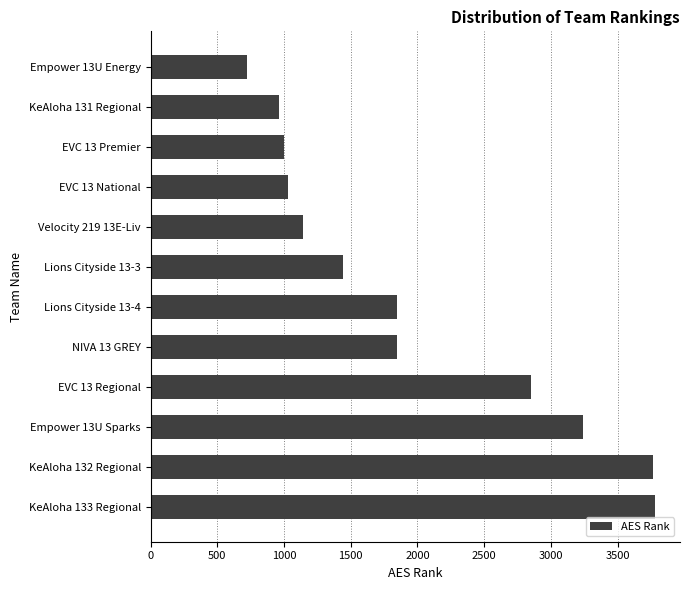

Are the bars grouped side by side (vs. stacked)?

No